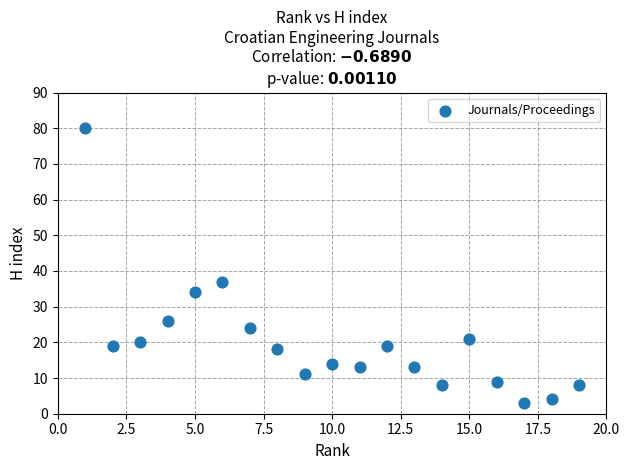

What Y value in the scatter plot is closest to 41?

37